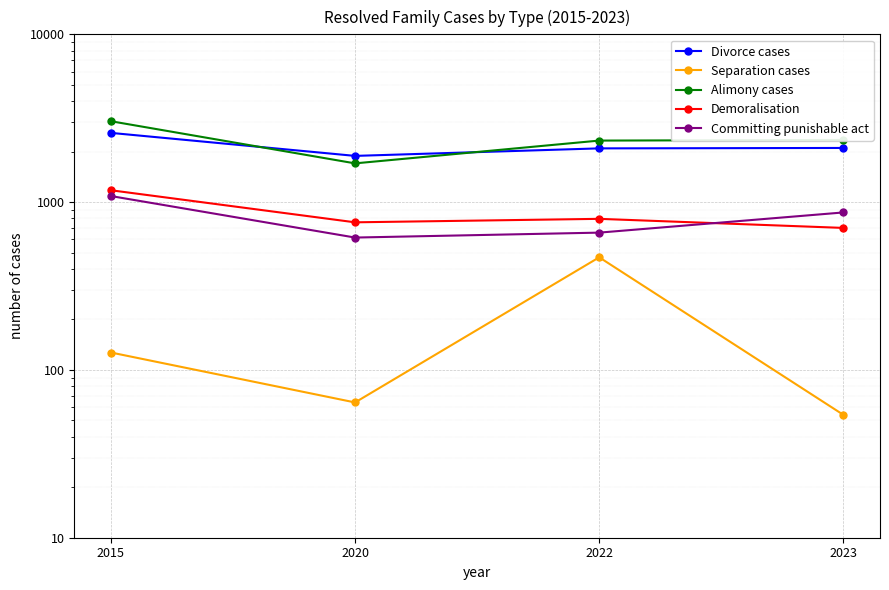

Which series changed the most between 2022 and 2023?

Separation cases